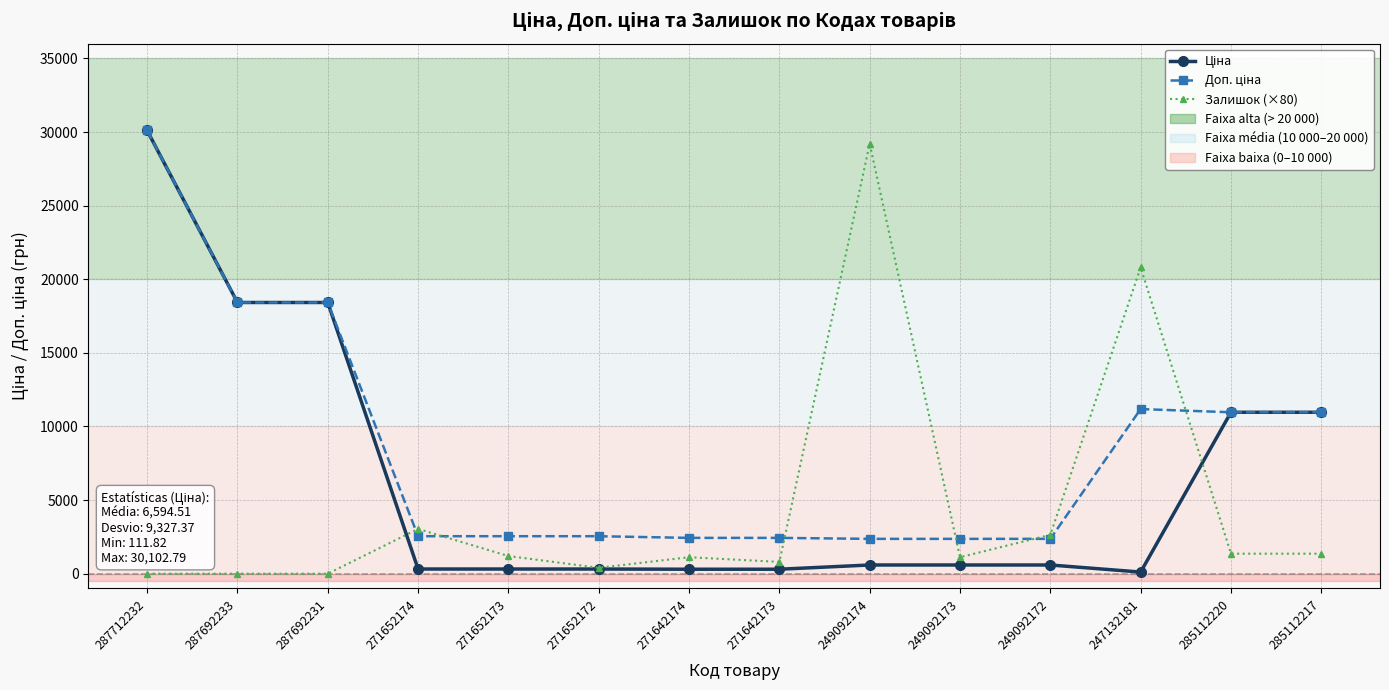

Count the number of categories in the chart.

14